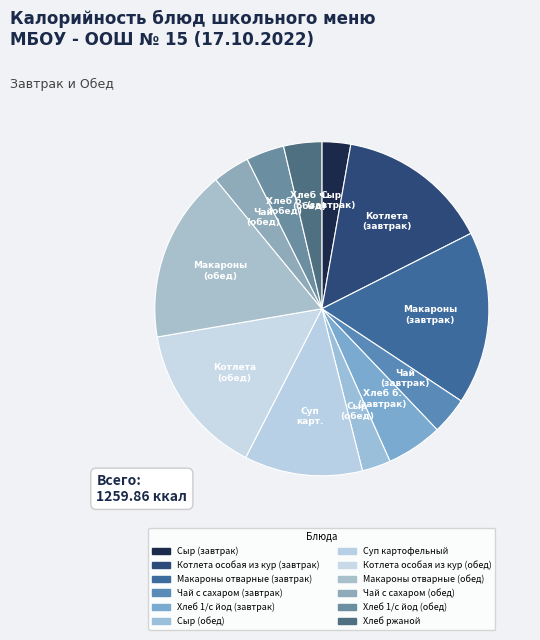

How many slices are in this pie chart?

12